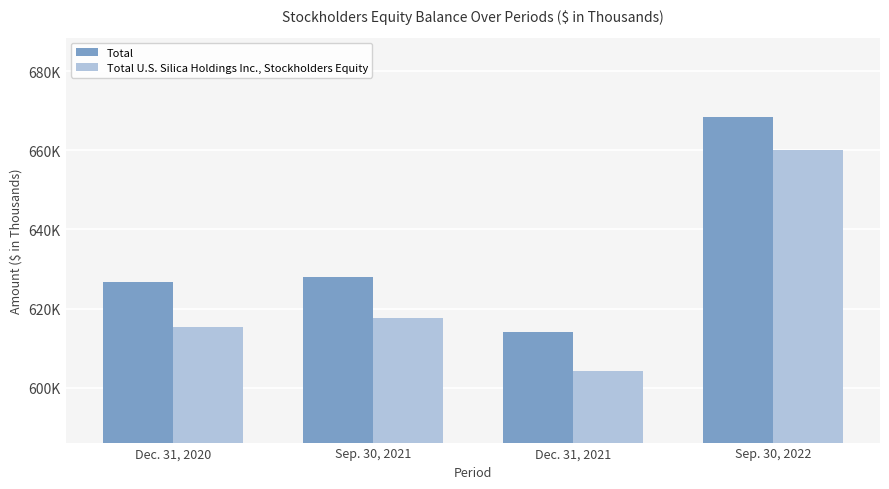

Does the chart contain any negative values?

No